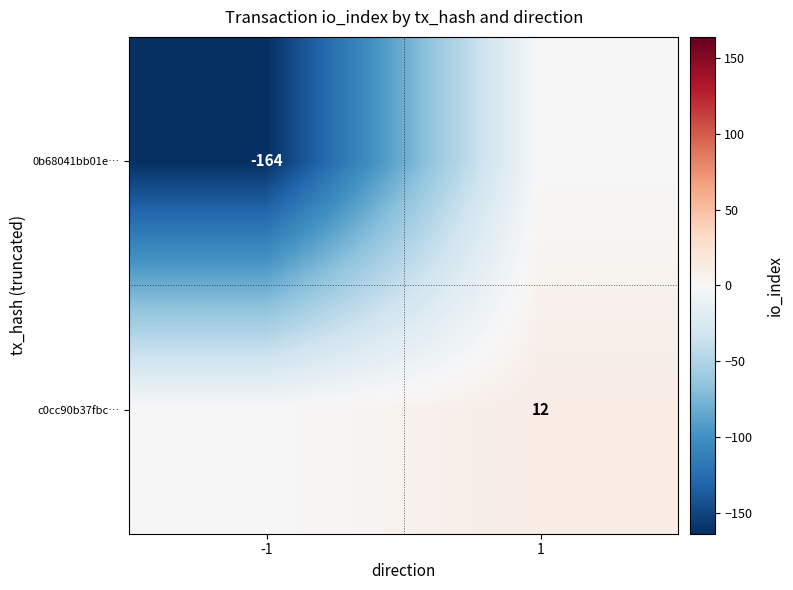

The value of 0b68041bb01e… at -1 is -267. True or false?

False